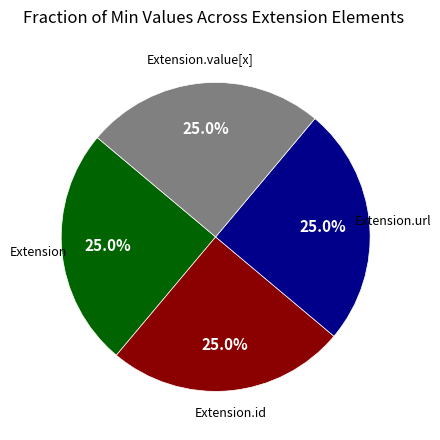

To the nearest percent, what is the average slice percentage?

25%